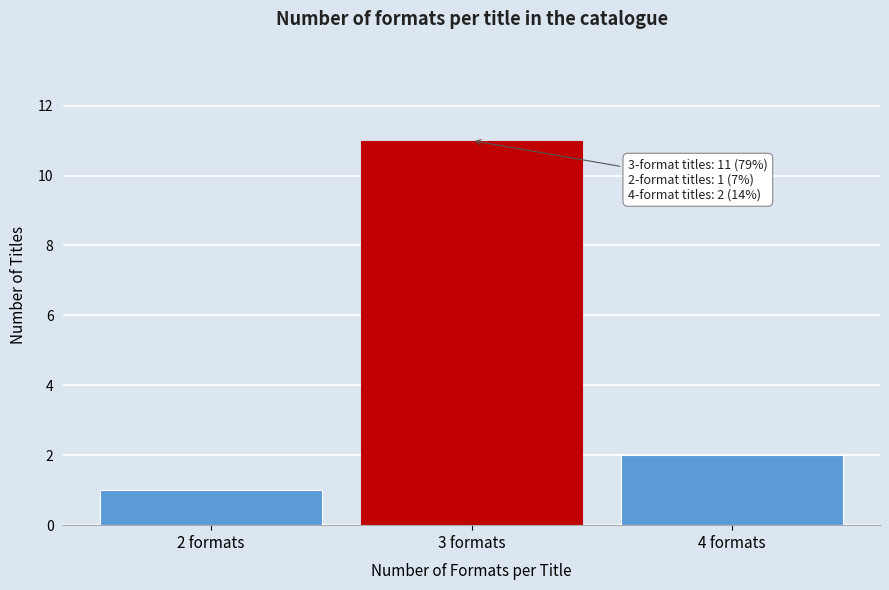

Reading left to right, transcribe all the data shown in this chart.

1	11	2